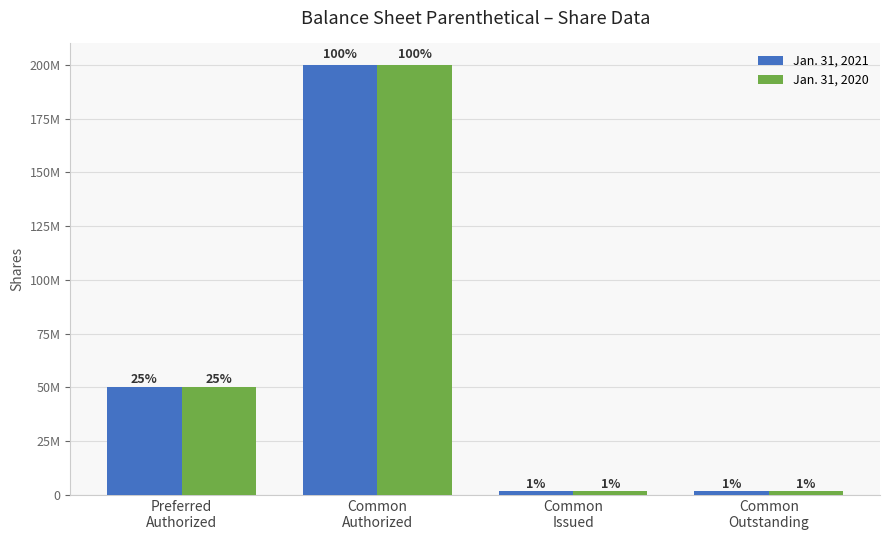

At which label does Jan. 31, 2021 first exceed 50000000?

Common
Authorized